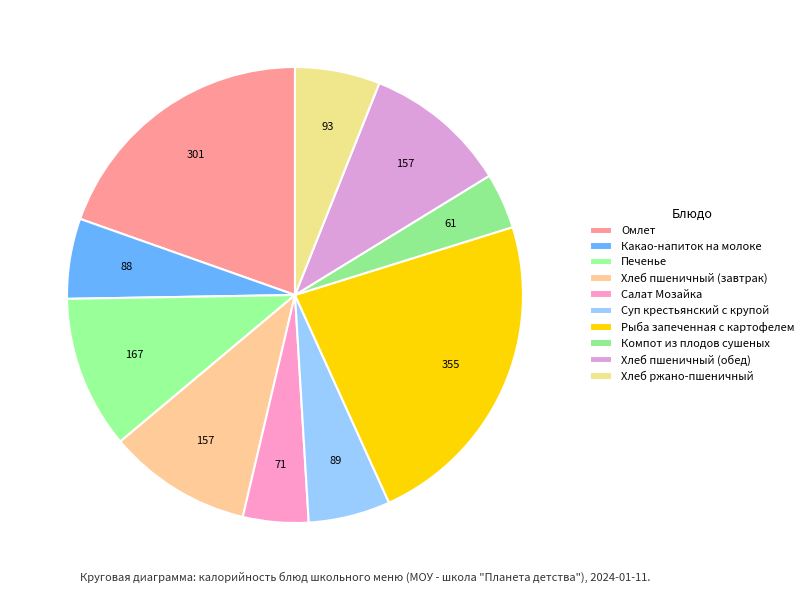

Rank the categories by value from highest to lowest.

Рыба запеченная с картофелем, Омлет, Печенье, Хлеб пшеничный (завтрак), Хлеб пшеничный (обед), Хлеб ржано-пшеничный, Суп крестьянский с крупой, Какао-напиток на молоке, Салат Мозайка, Компот из плодов сушеных